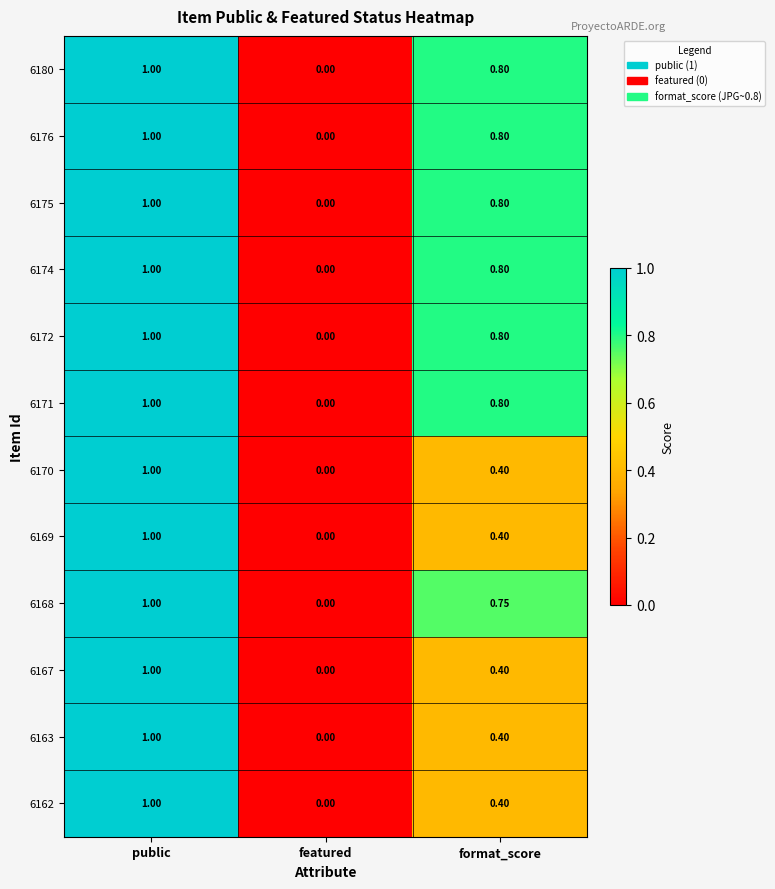

Which label corresponds to the smallest value in the chart?

featured